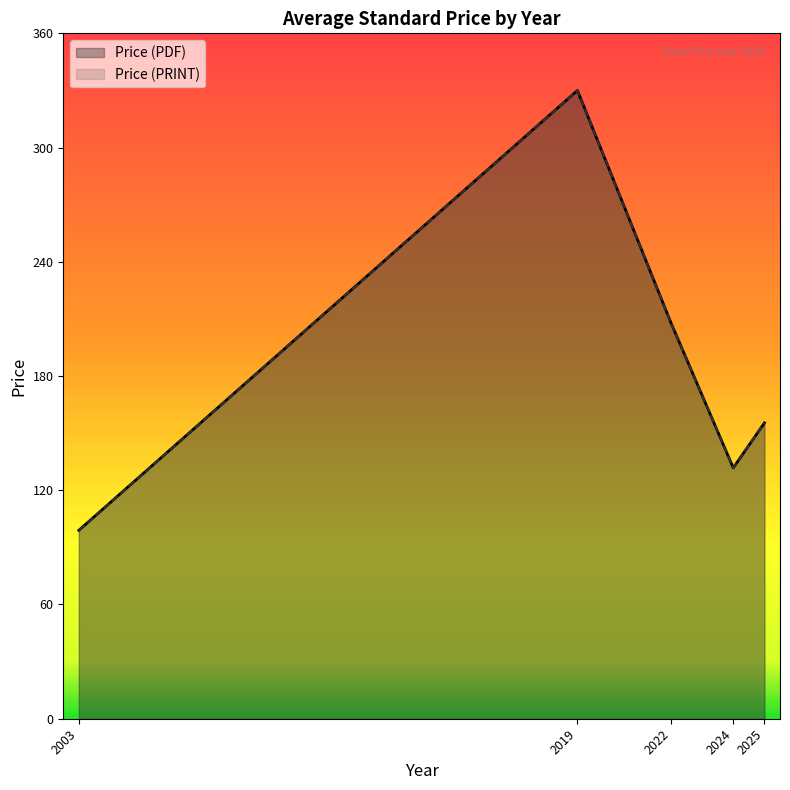

Which series has the widest spread of values?

Price (PDF)